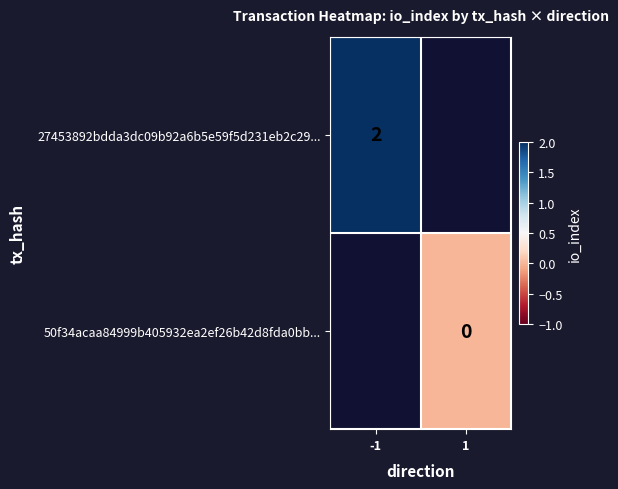

How many categories are shown in the chart?

2